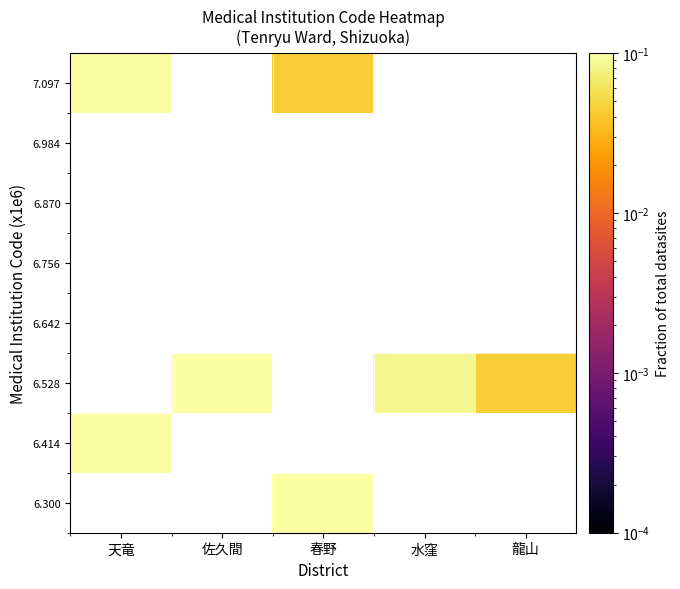

Which series changed the most between 佐久間 and 龍山?

6.528